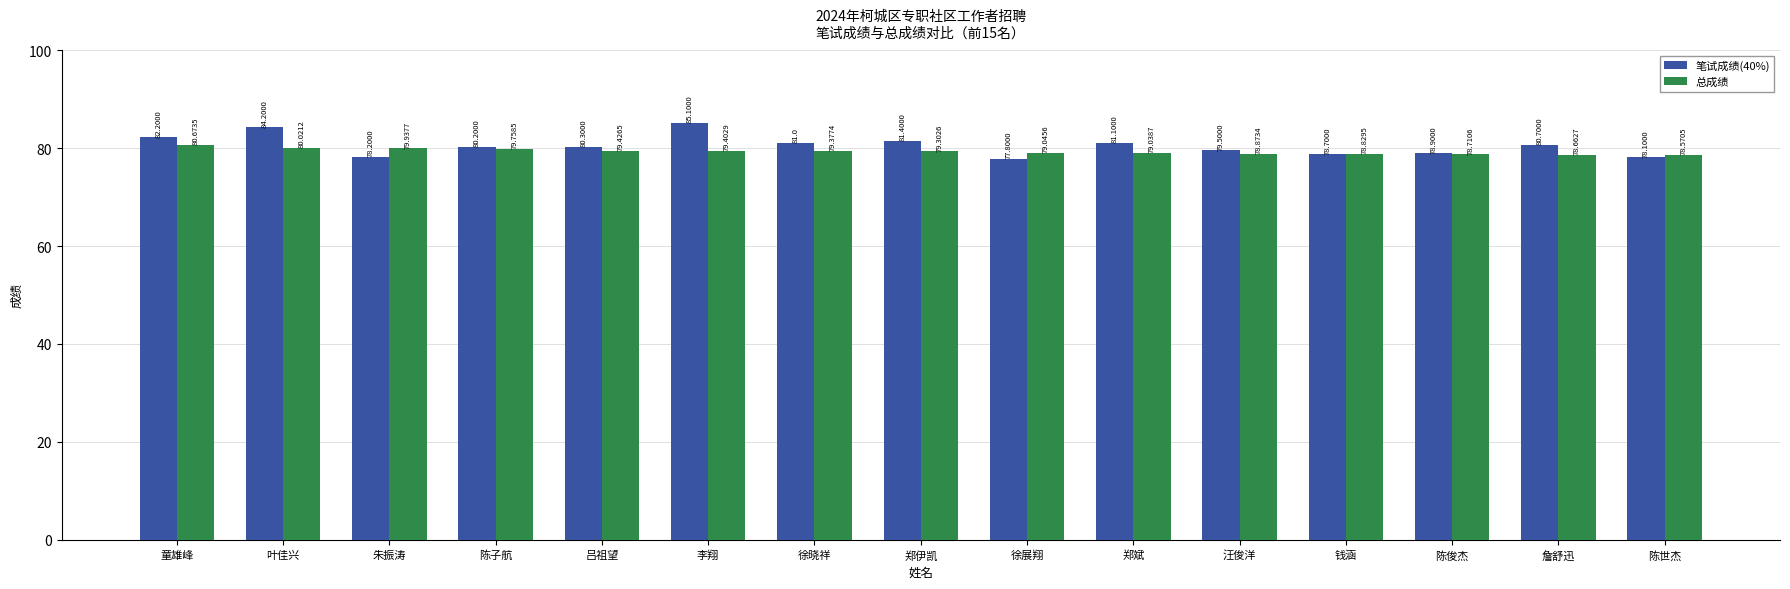

How many series are shown in this chart?

2